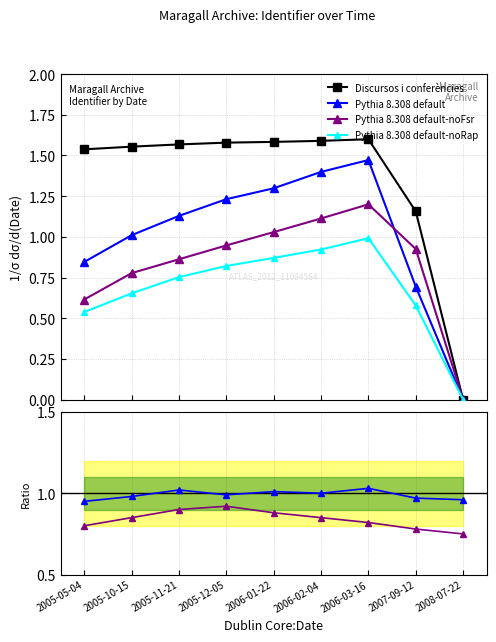

Where do Pythia 8.308 default-noFsr and Ratio line 1 first cross each other?

2005-12-05 and 2006-01-22